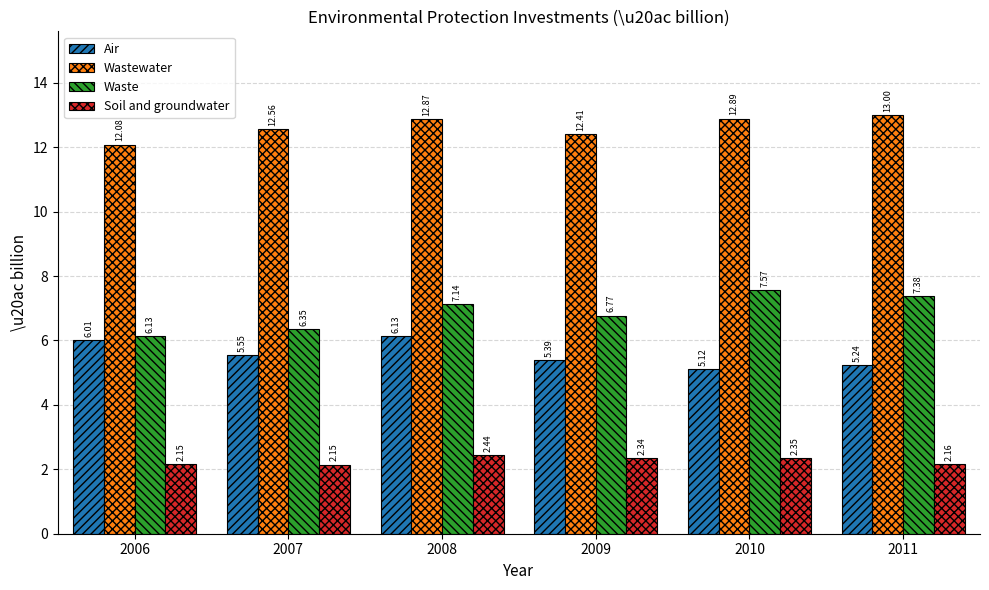

At 2011, list the series in order from smallest to largest.

Soil and groundwater, Air, Waste, Wastewater